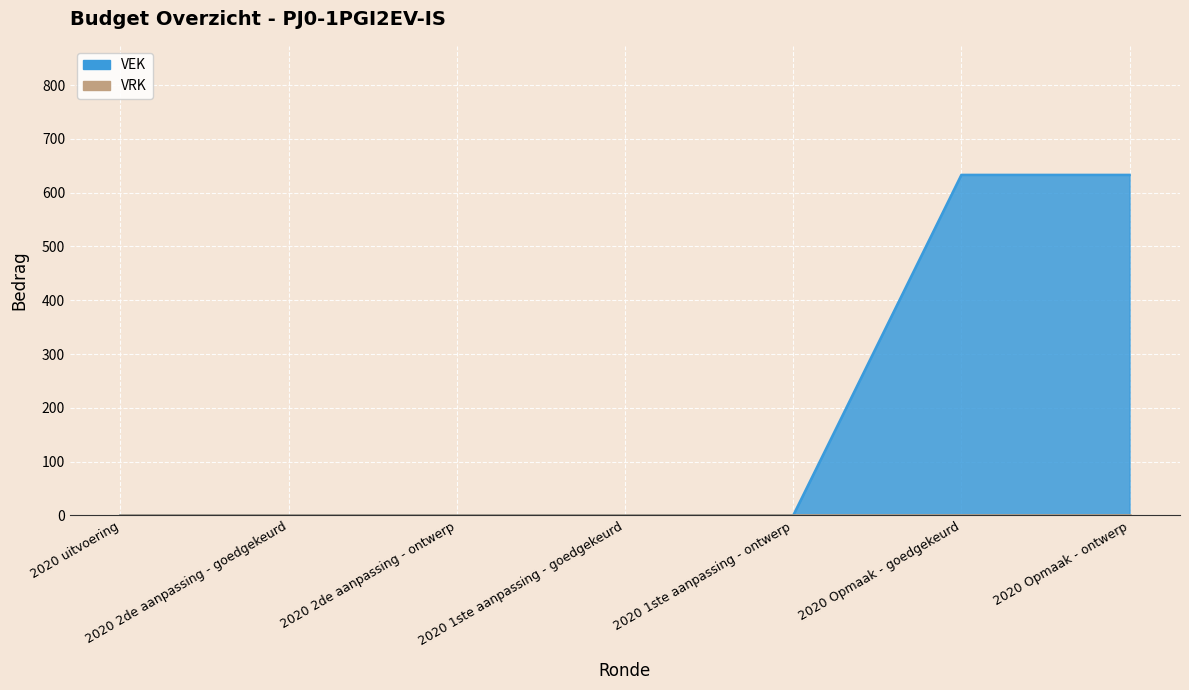

What is the approximate value at 2020 Opmaak - ontwerp, to the nearest 10?

630